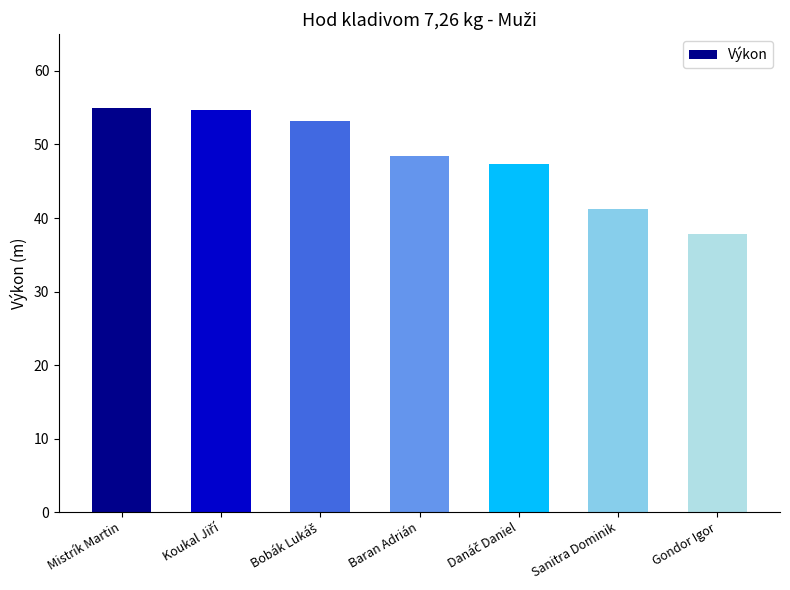

What is the label of the 2nd bar from the right?

Sanitra Dominik